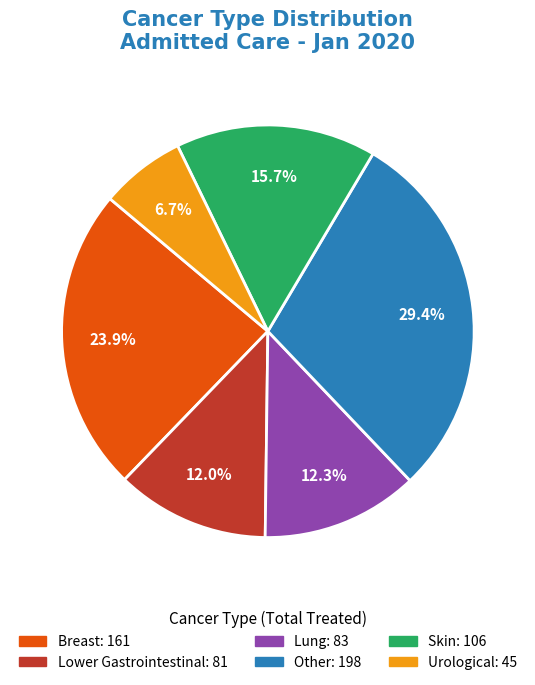

To the nearest percent, what is the average slice percentage?

17%